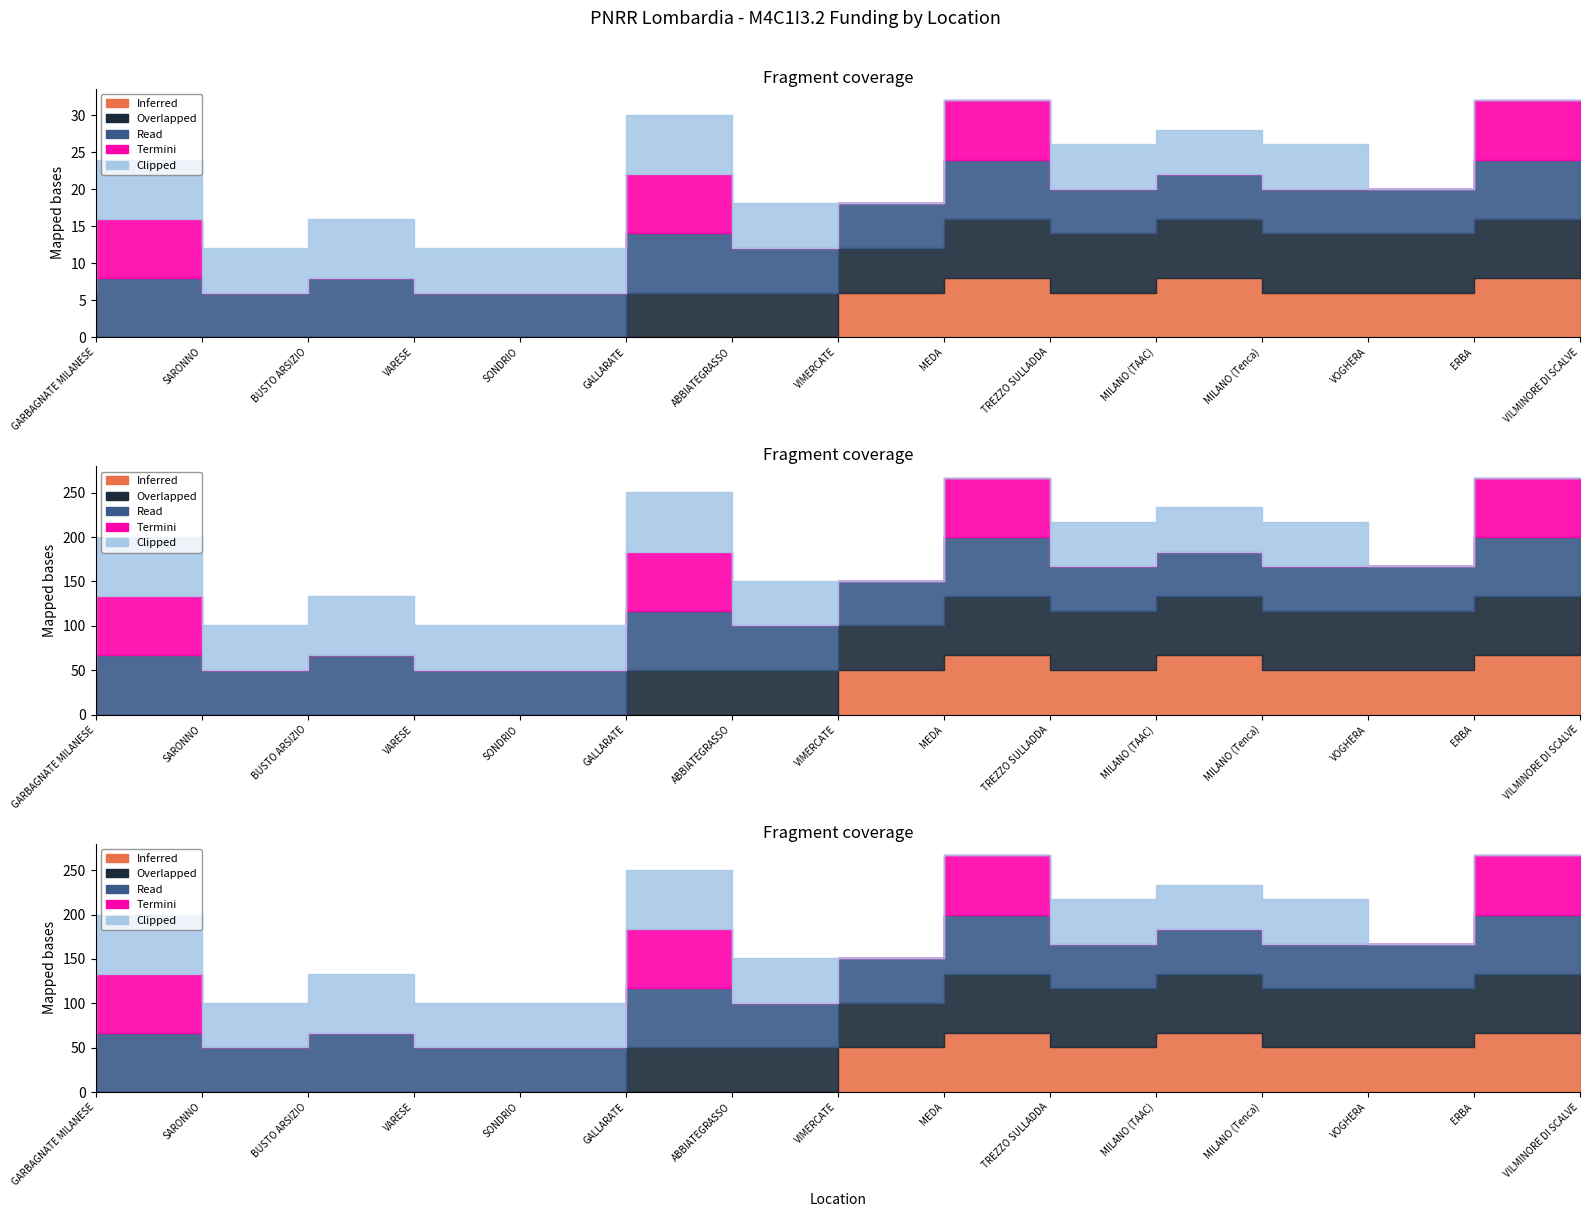

Where is the first local maximum for Inferred?

TREZZO SULLADDA